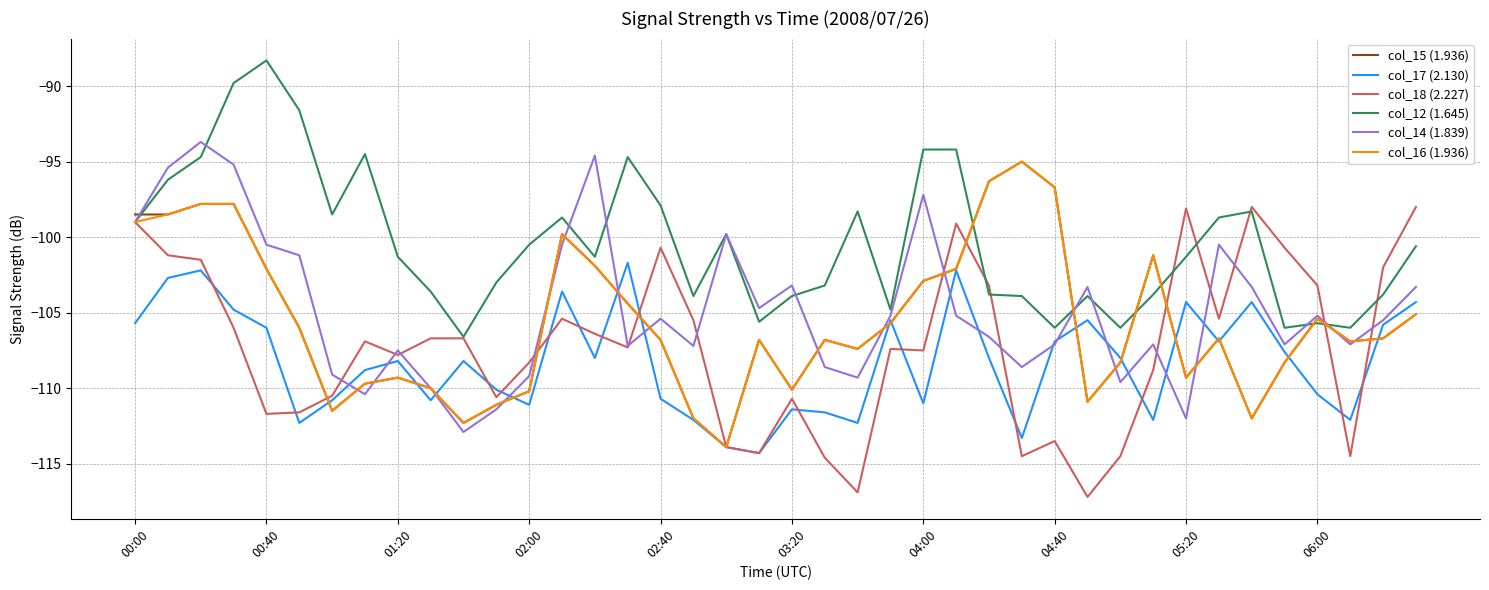

What is the greatest value displayed?

-88.3